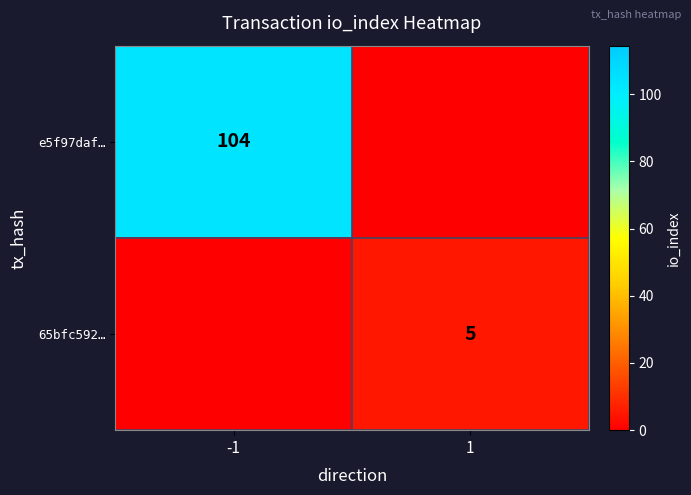

The e5f97daf… series shows 104 at -1. True or false?

True